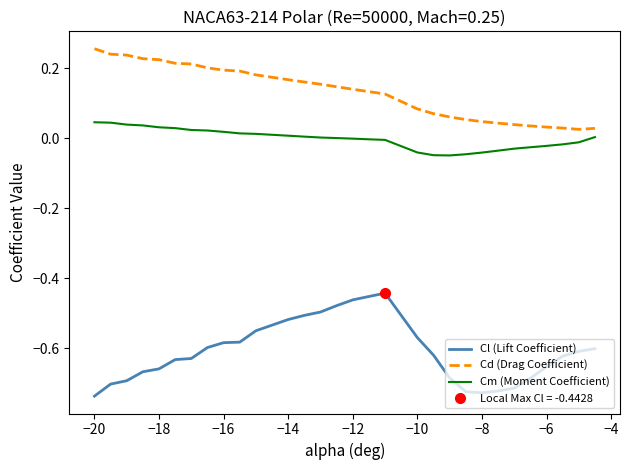

What is the sum of all Cd (Drag Coefficient) values?

3.9